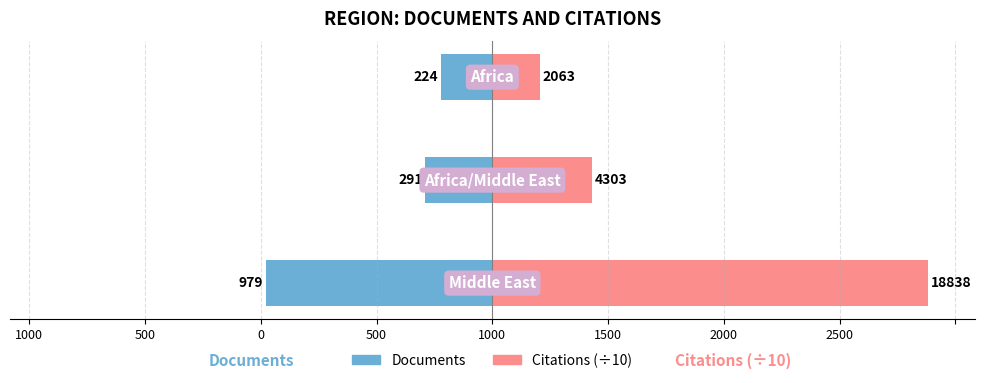

What is the maximum value shown in the chart?

1883.8